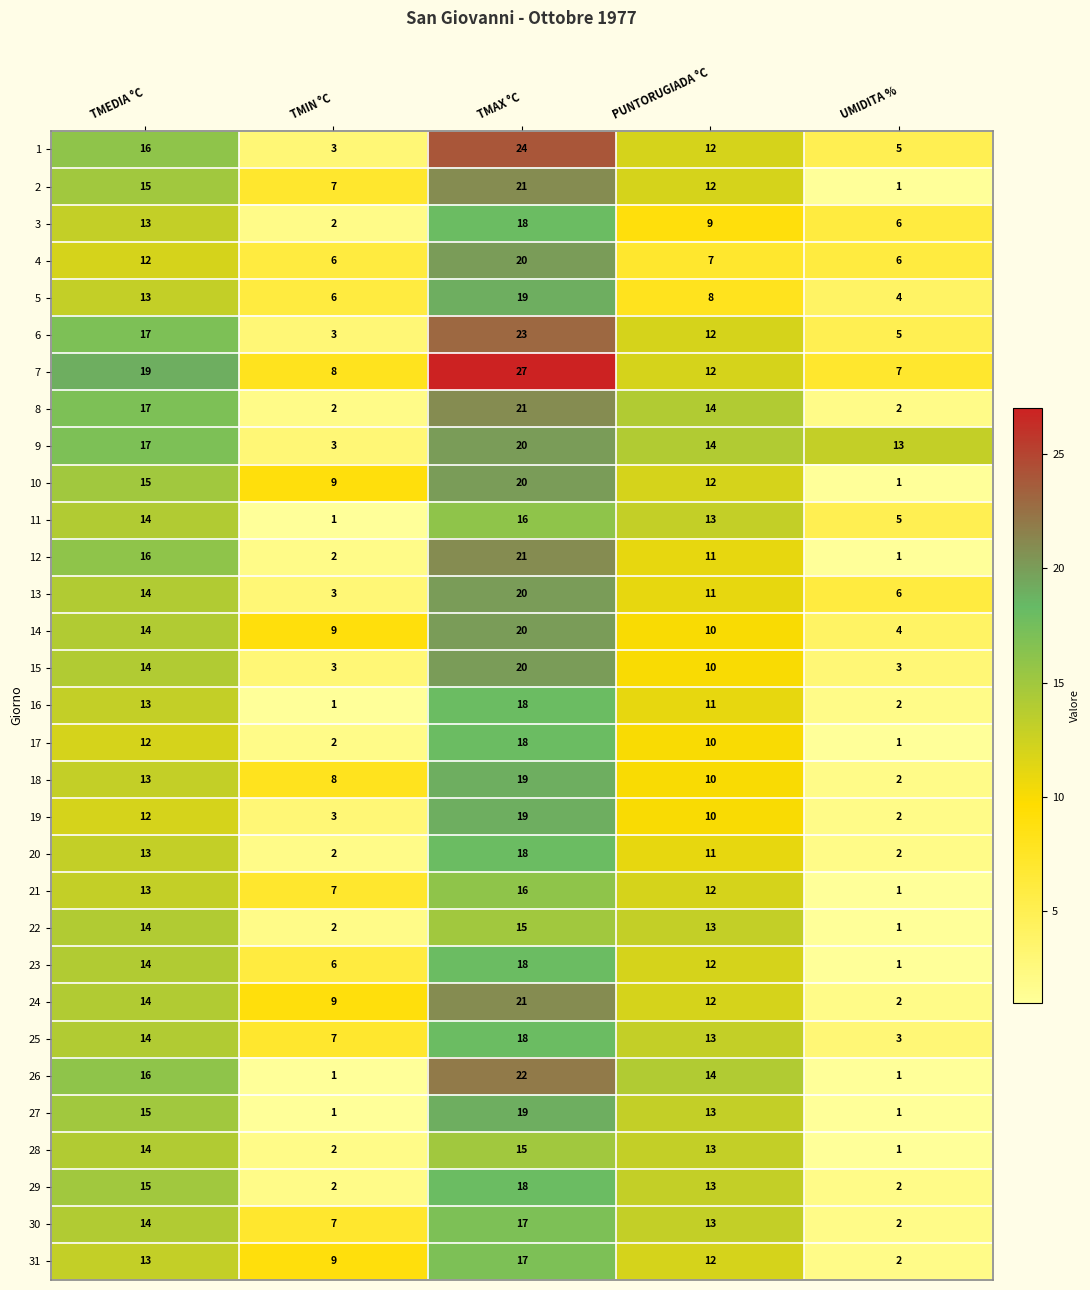

How many distinct data groups are displayed?

31